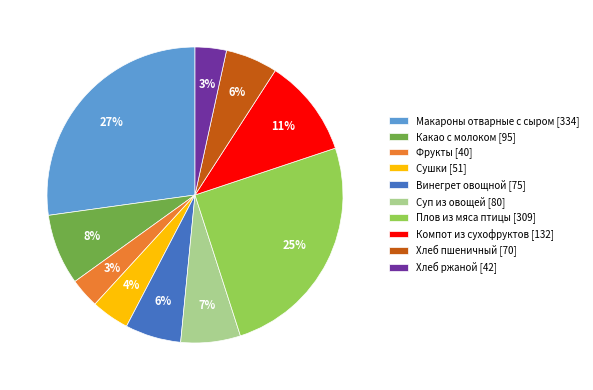

What is the largest slice in the pie chart?

Макароны отварные с сыром